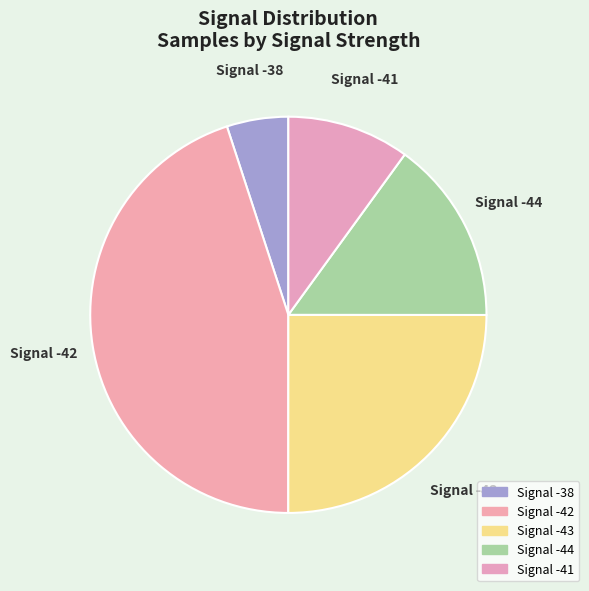

How many segments does this pie chart have?

5